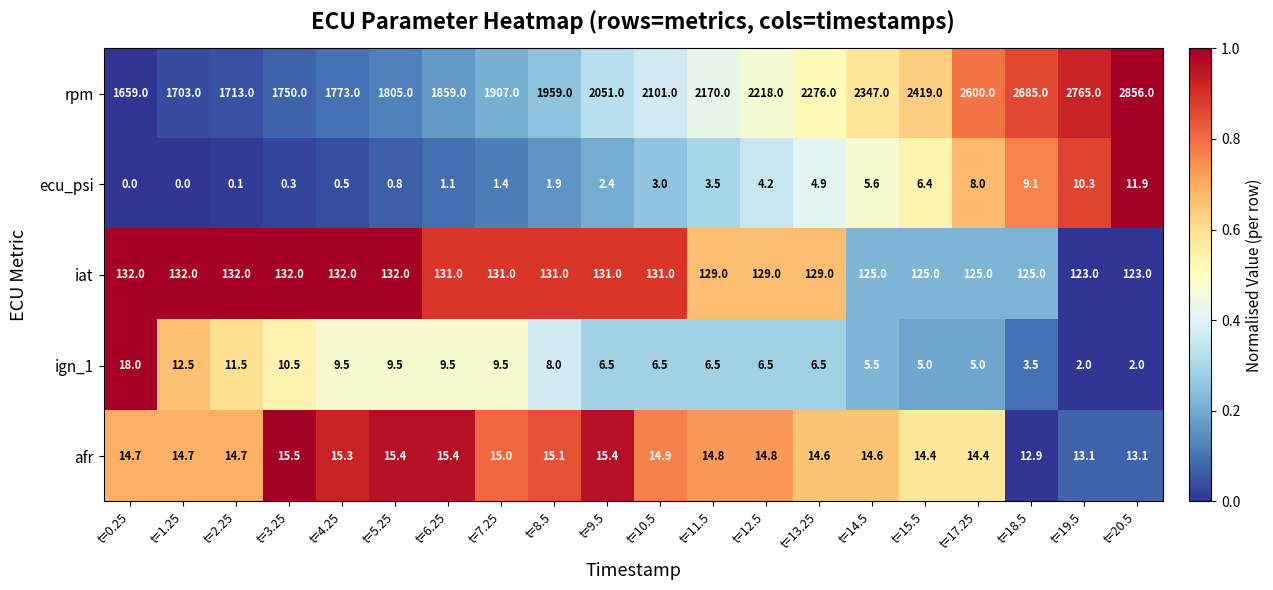

At how many categories does at least one series exceed 0?

20